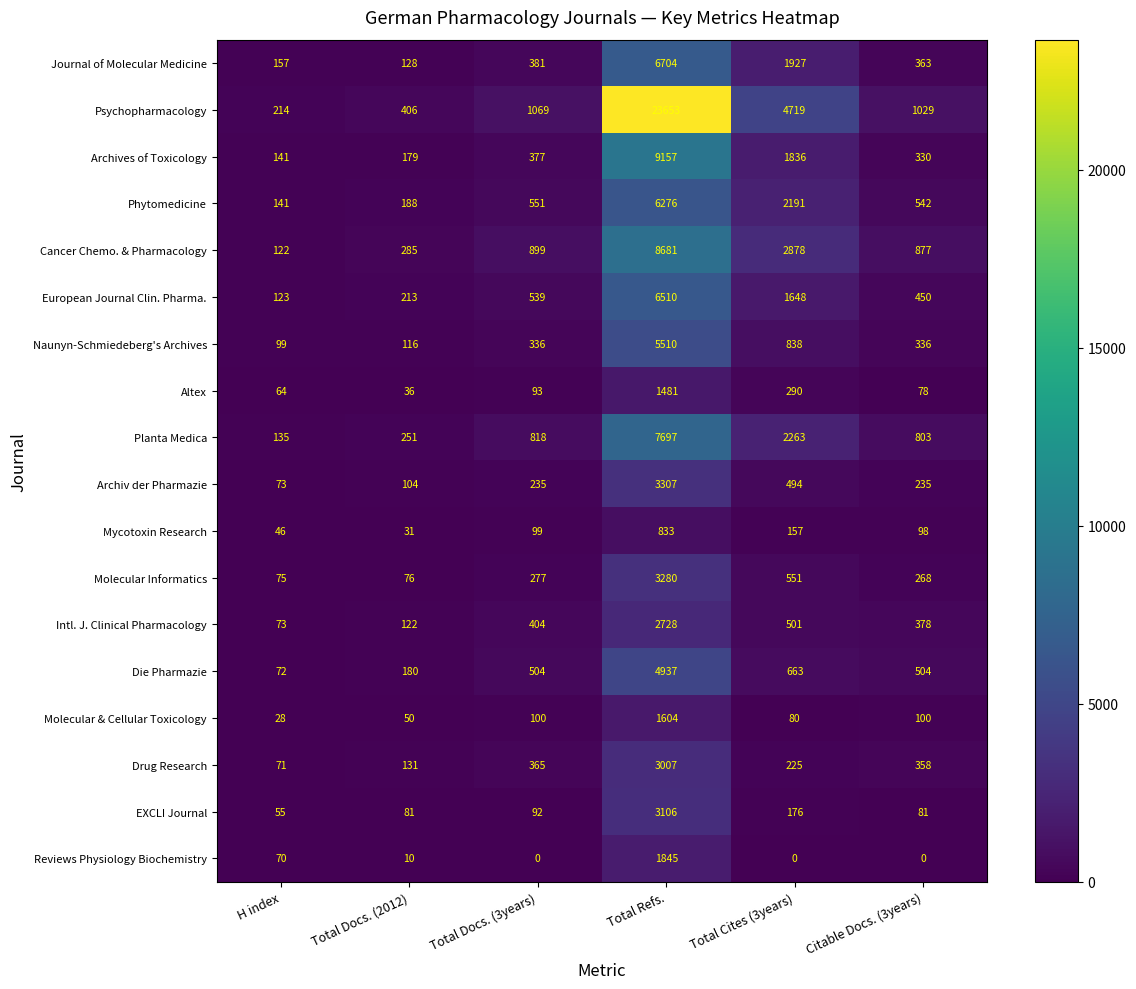

True or false: Altex has a value of 36 at Total Docs. (2012).

True